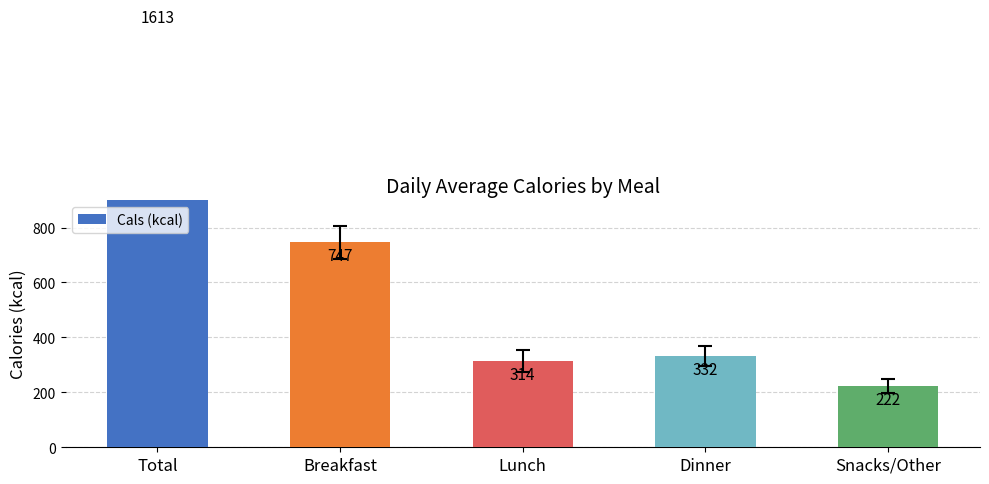

Rank the categories by value from lowest to highest.

Snacks/Other, Lunch, Dinner, Breakfast, Total